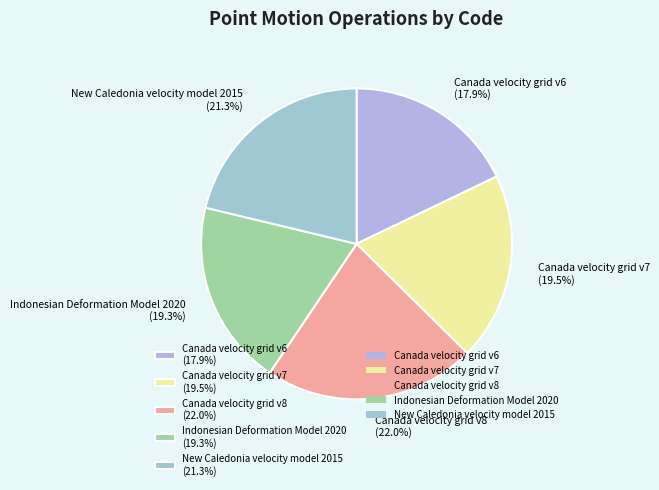

Count the number of slices in the pie.

5